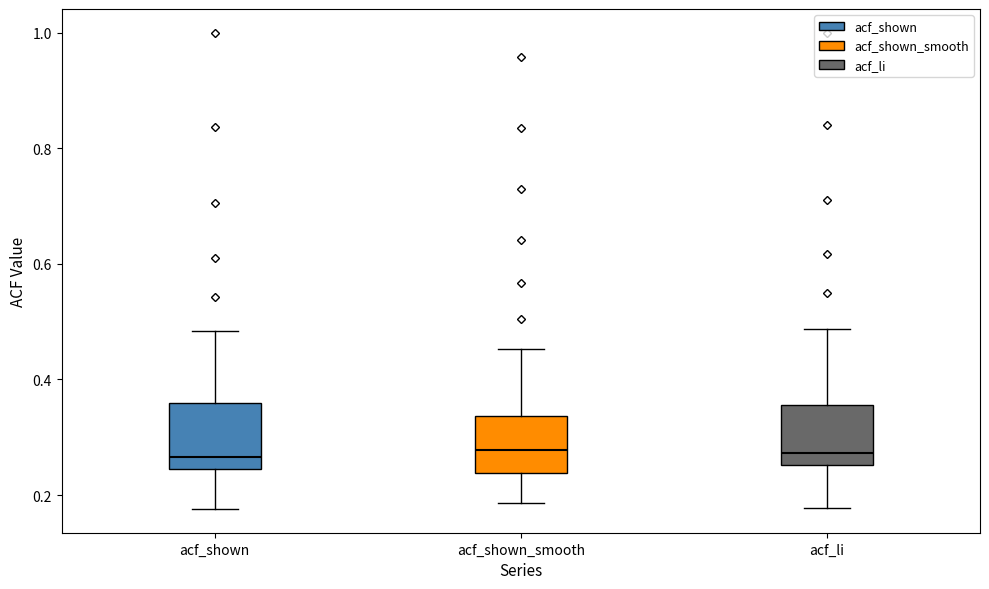

Reading left to right, transcribe this box plot: for each box, give where its median line is, the range the box spans, and where its two whiskers end, as read against the y-axis. The values are not printed on the chart, so give them approximately, as read against the axis.

acf_shown: median 0.26, box 0.24 to 0.36, whiskers 0.18 to 0.48
acf_shown_smooth: median 0.28, box 0.24 to 0.34, whiskers 0.18 to 0.46
acf_li: median 0.28, box 0.26 to 0.36, whiskers 0.18 to 0.48